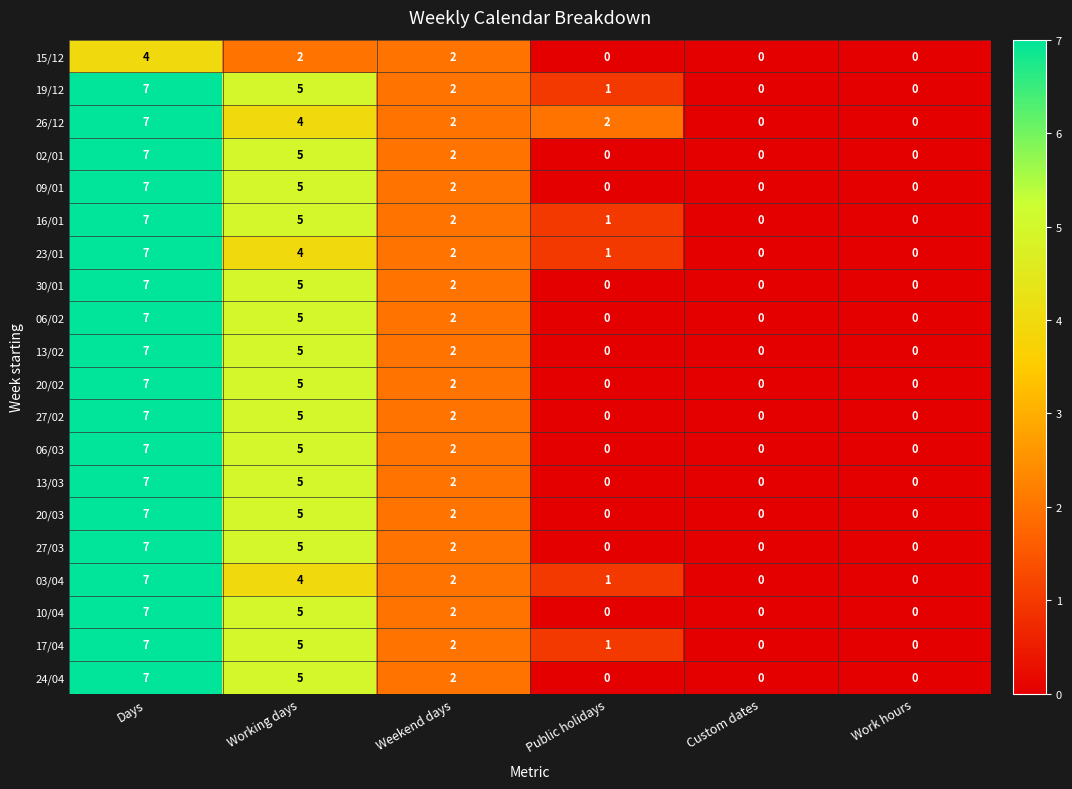

What is the greatest value displayed?

7